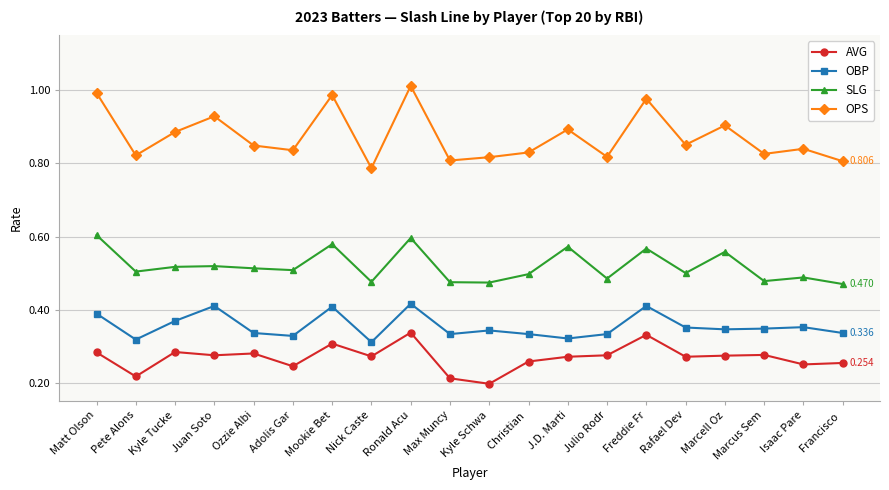

Which series has the widest spread of values?

OPS